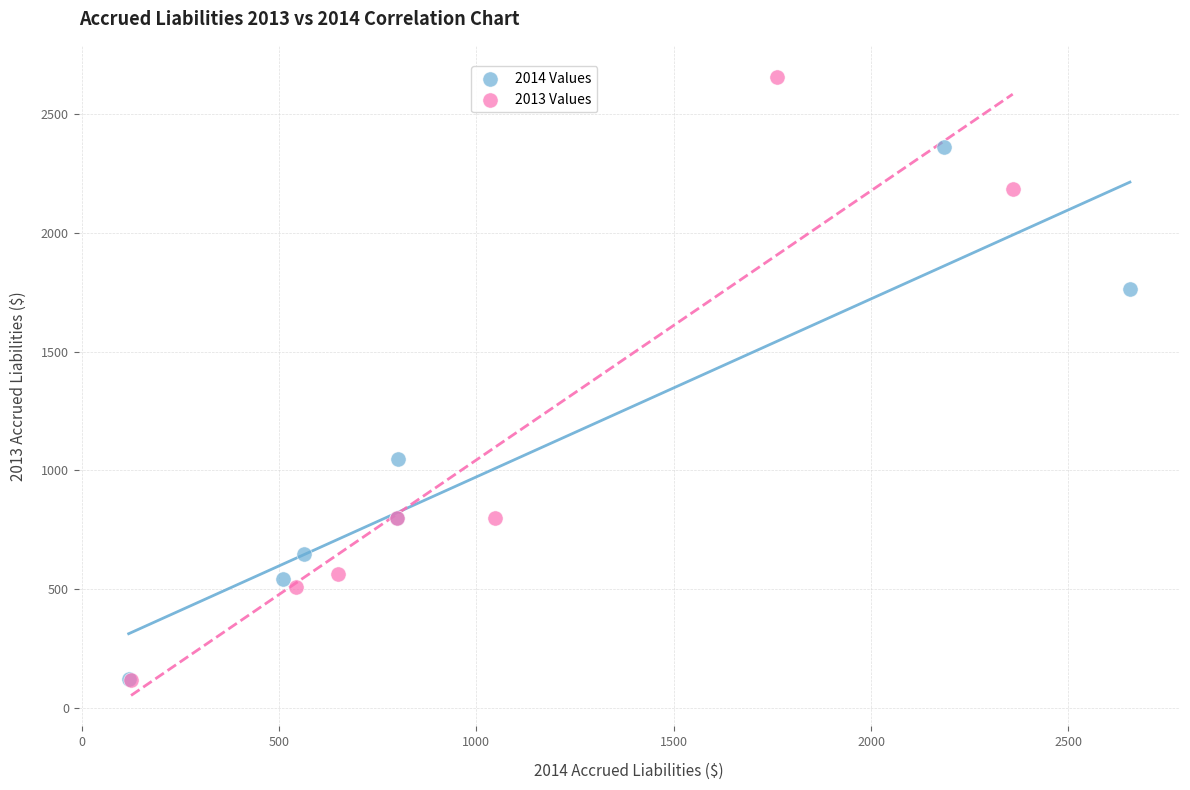

Which series reaches the maximum Y coordinate?

2013 Values